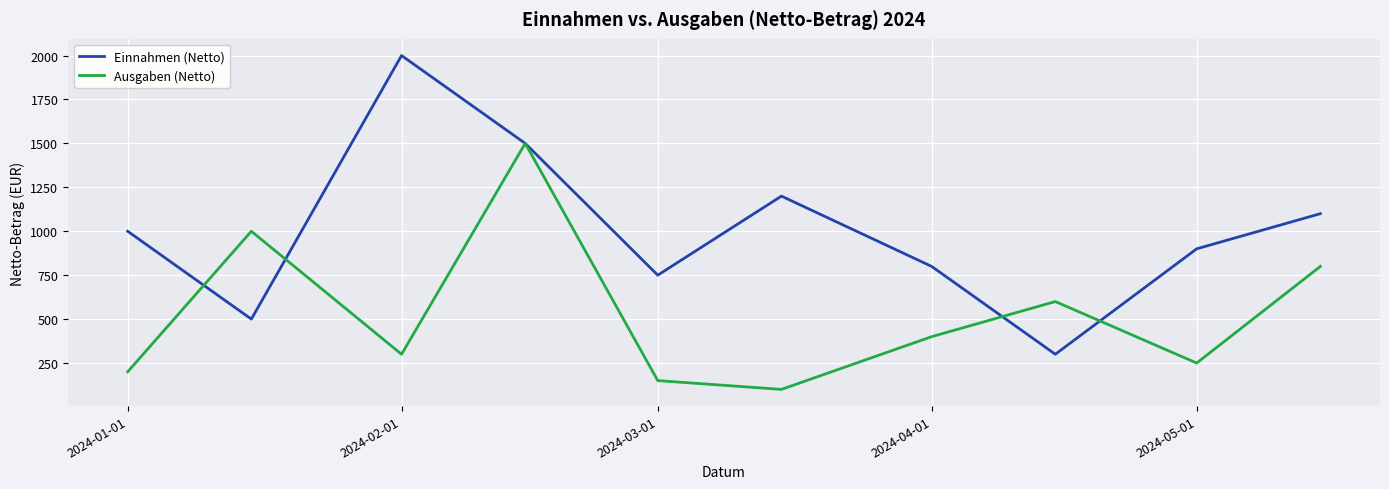

How many interior local peaks does the Einnahmen (Netto) series have?

2